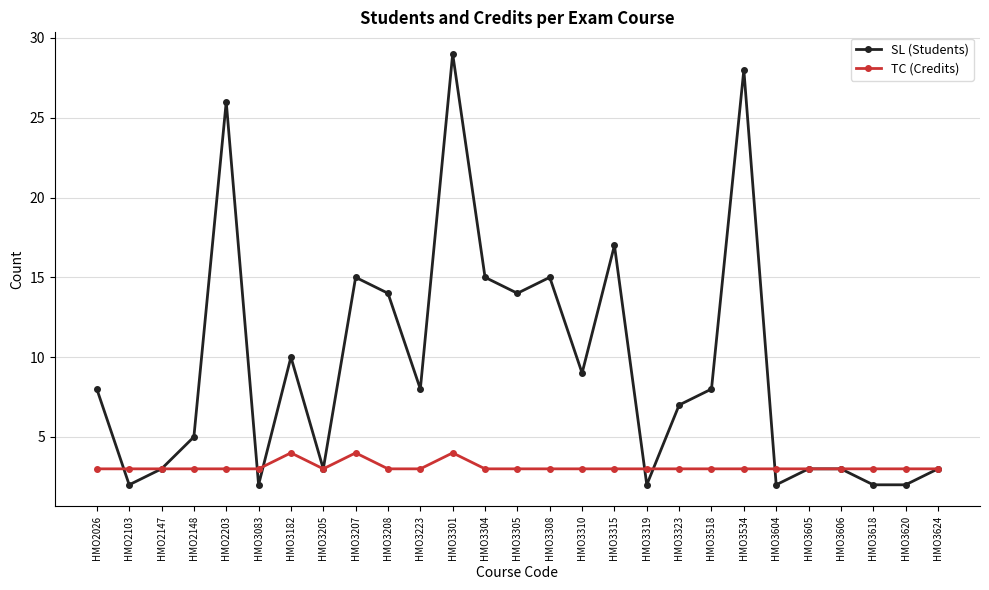

What is the total value across all series at HMO3208?

17